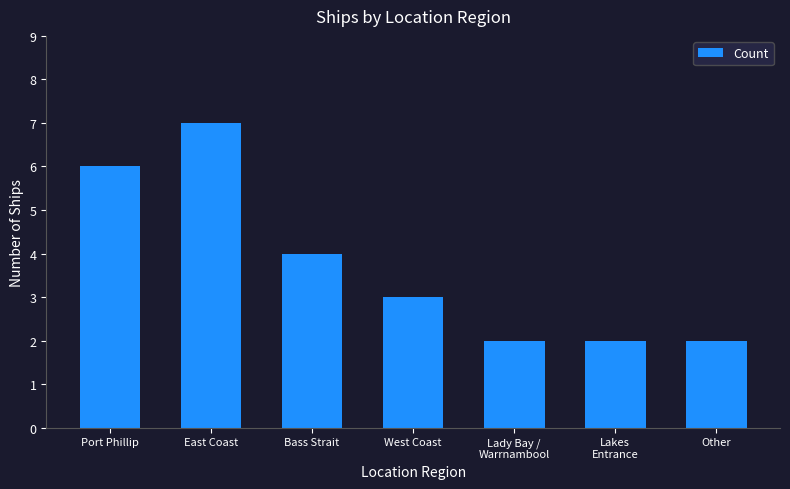

Are the bars grouped side by side (vs. stacked)?

No